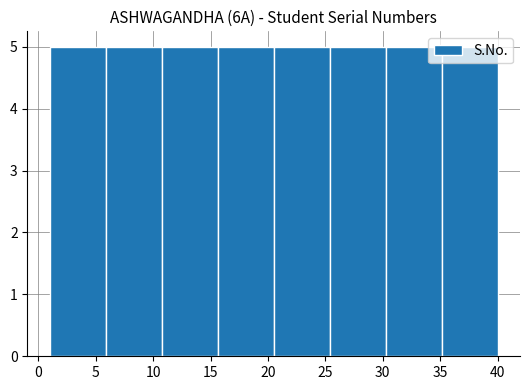

Reading left to right, transcribe this chart: for each bar, give the range it covers on the x-axis and its height. Neither the bar edges nor the heights are printed on the chart, so give them approximately, as read against the axes.

1.0 to 6.0: 5
6.0 to 11.0: 5
11.0 to 15.5: 5
15.5 to 20.5: 5
20.5 to 25.5: 5
25.5 to 30.5: 5
30.5 to 35.0: 5
35.0 to 40.0: 5